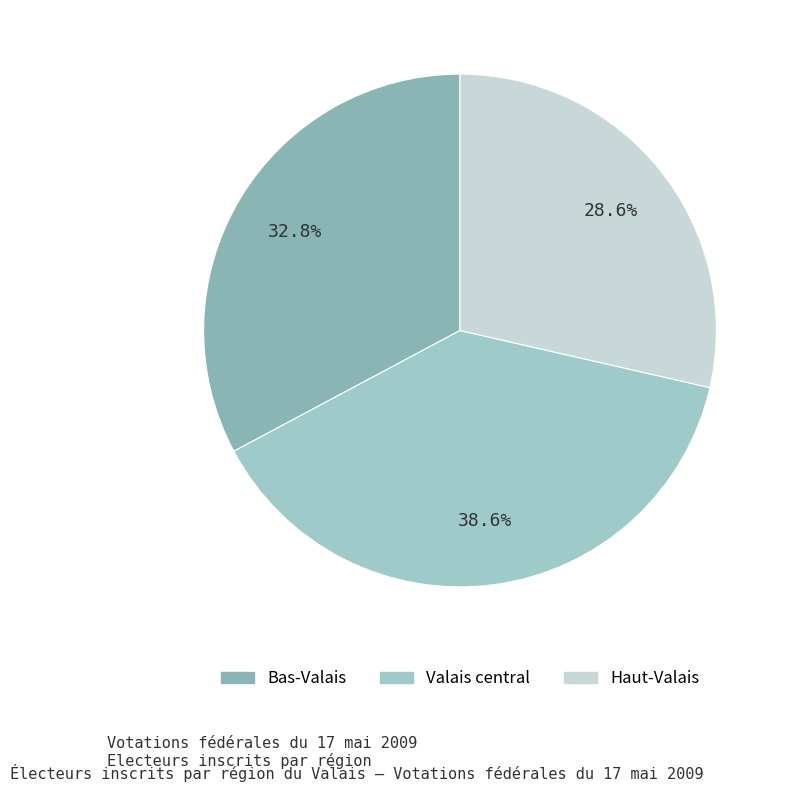

Is it true that Bas-Valais is 33% of the pie?

True